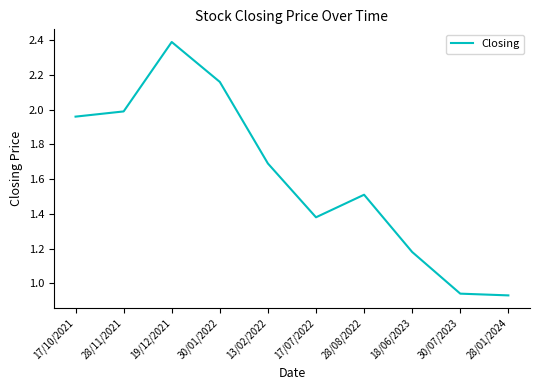

At which label does the data first exceed 1?

17/10/2021